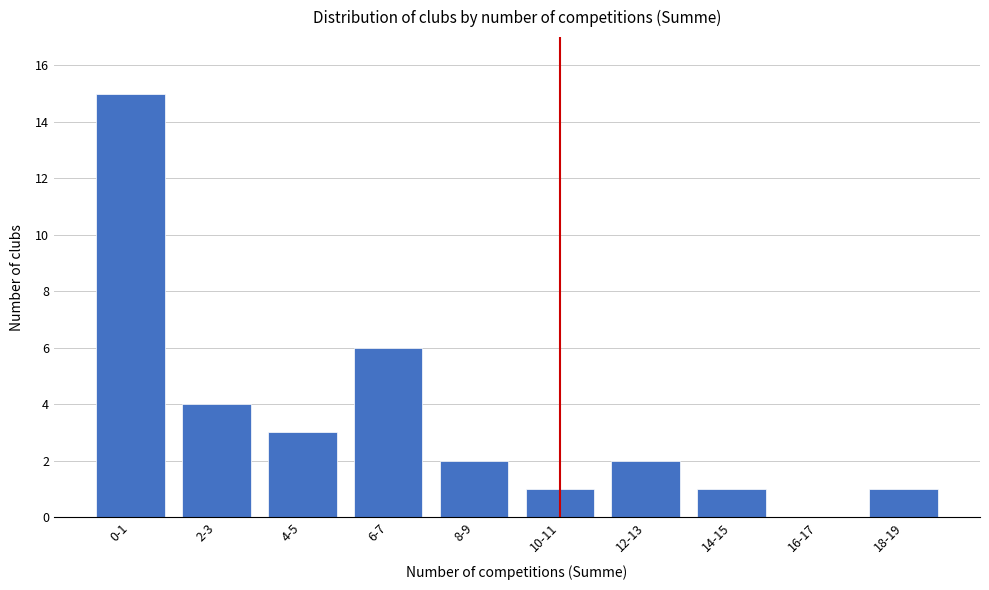

Reading right to left, list all the values displayed in this chart.

18-19=1	16-17=0	14-15=1	12-13=2	10-11=1	8-9=2	6-7=6	4-5=3	2-3=4	0-1=15